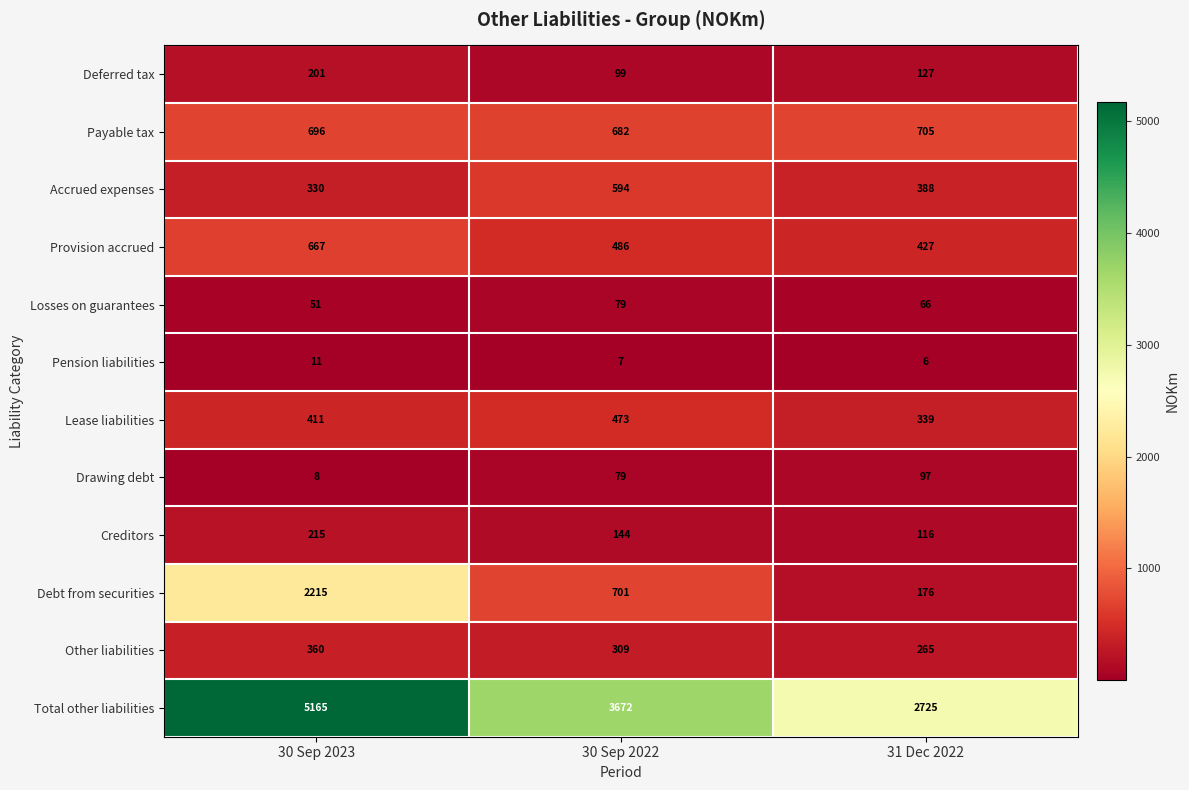

Which label corresponds to the largest value in the chart?

30 Sep 2023